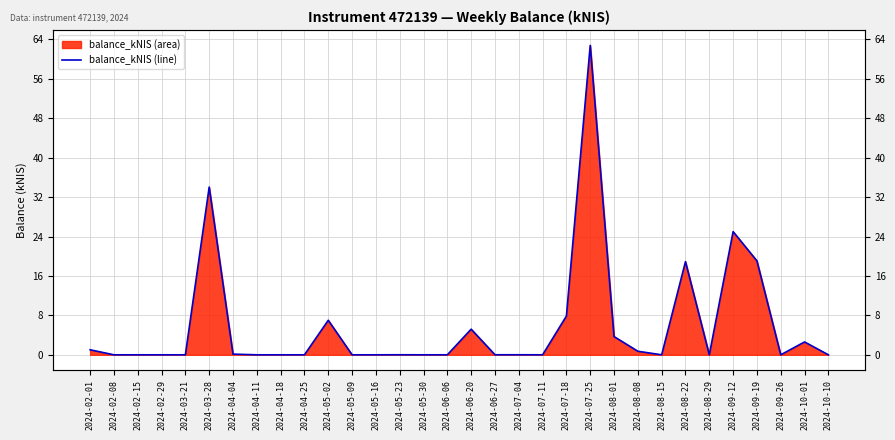

What position from the left is 2024-05-23?

14